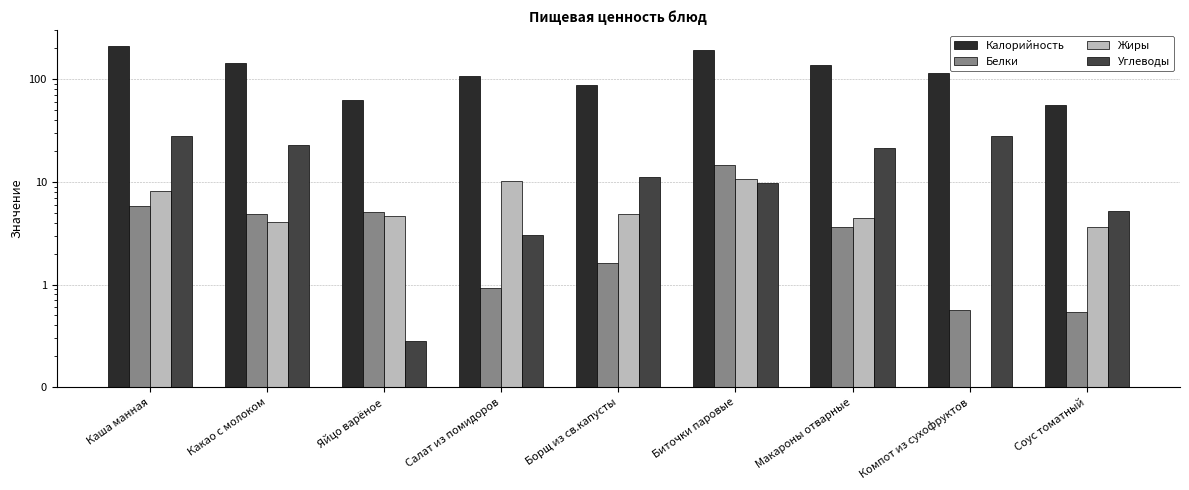

Is it true that Углеводы equals 2.0 at Салат из помидоров?

False